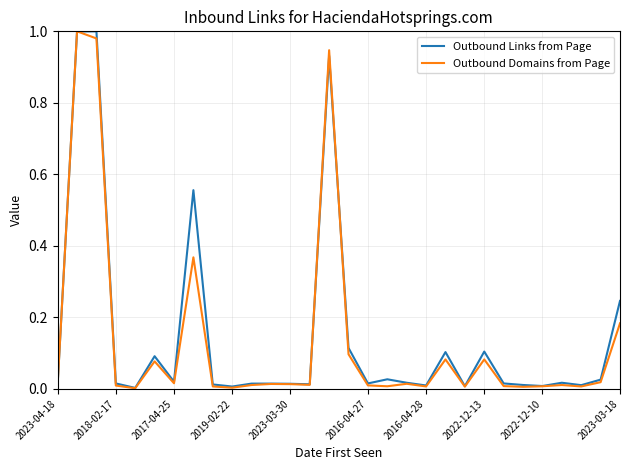

The value of Outbound Domains from Page at 2018-02-17 is 0.0. True or false?

True